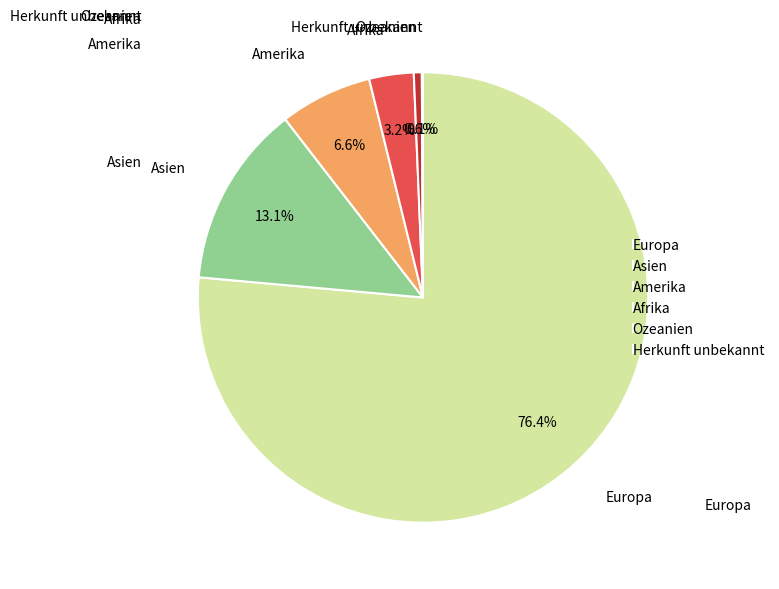

What is the largest slice in the pie chart?

Europa